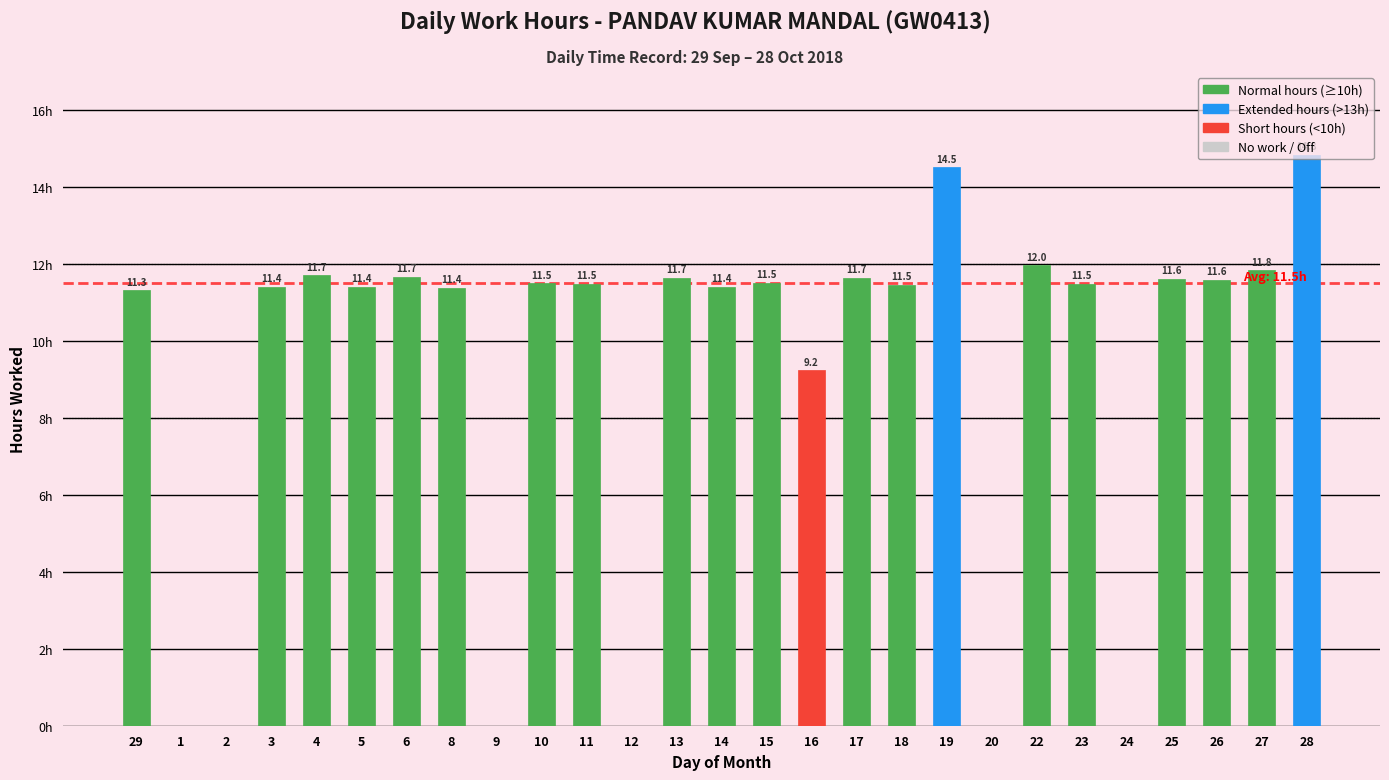

Are the bars horizontal?

No